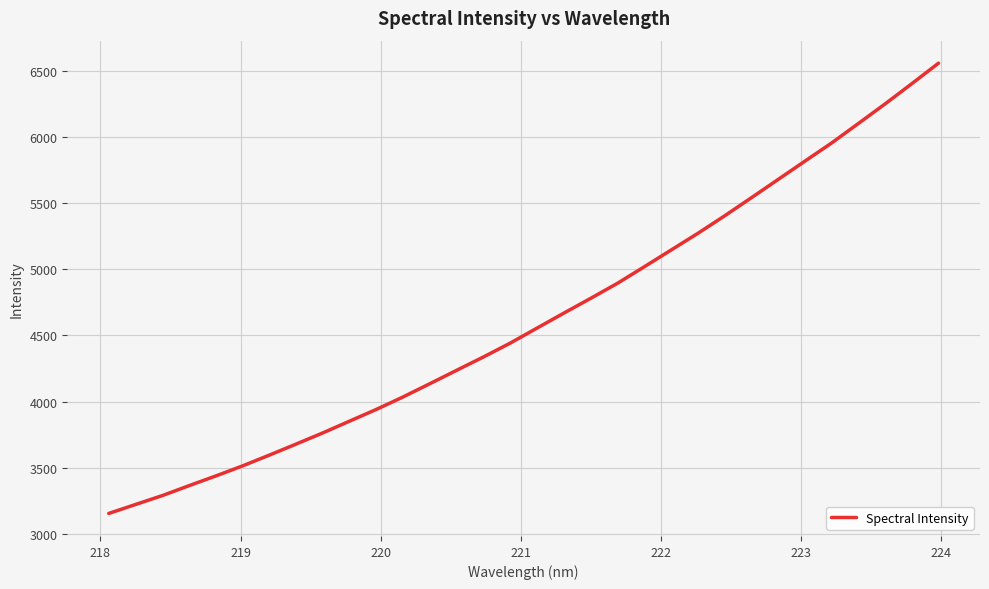

What is the minimum value shown in the chart?

3154.4